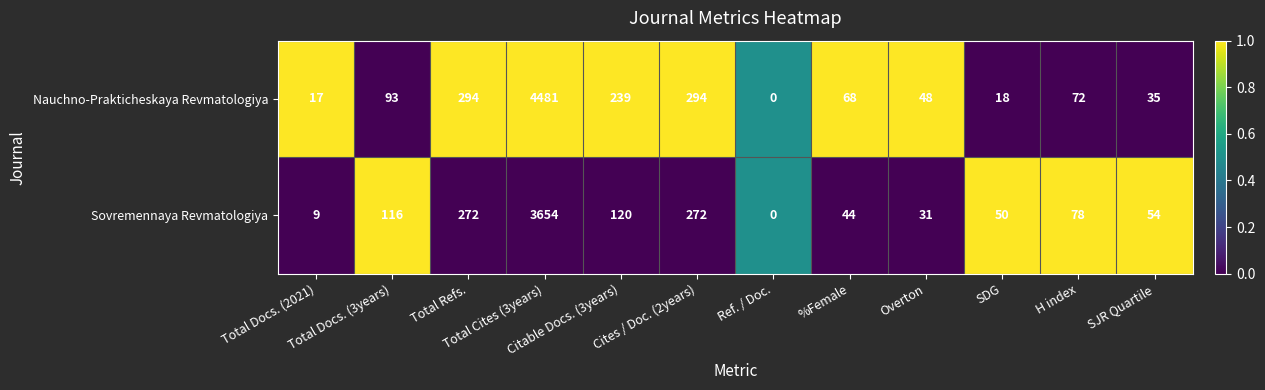

How many series are shown in this chart?

2